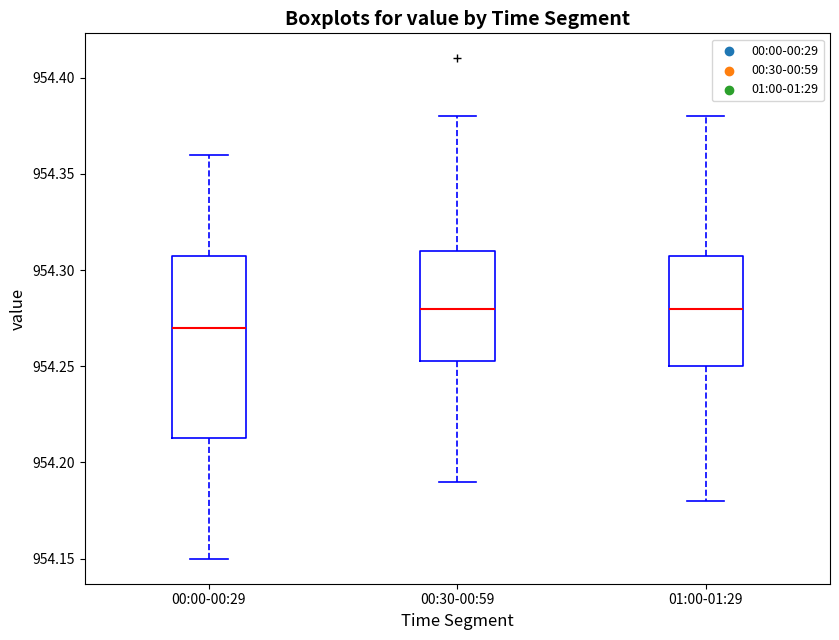

Where is the upper edge of the box for 00:30-00:59 on the y-axis? The values are not printed on the chart, so give them approximately, as read against the axis.

954.310